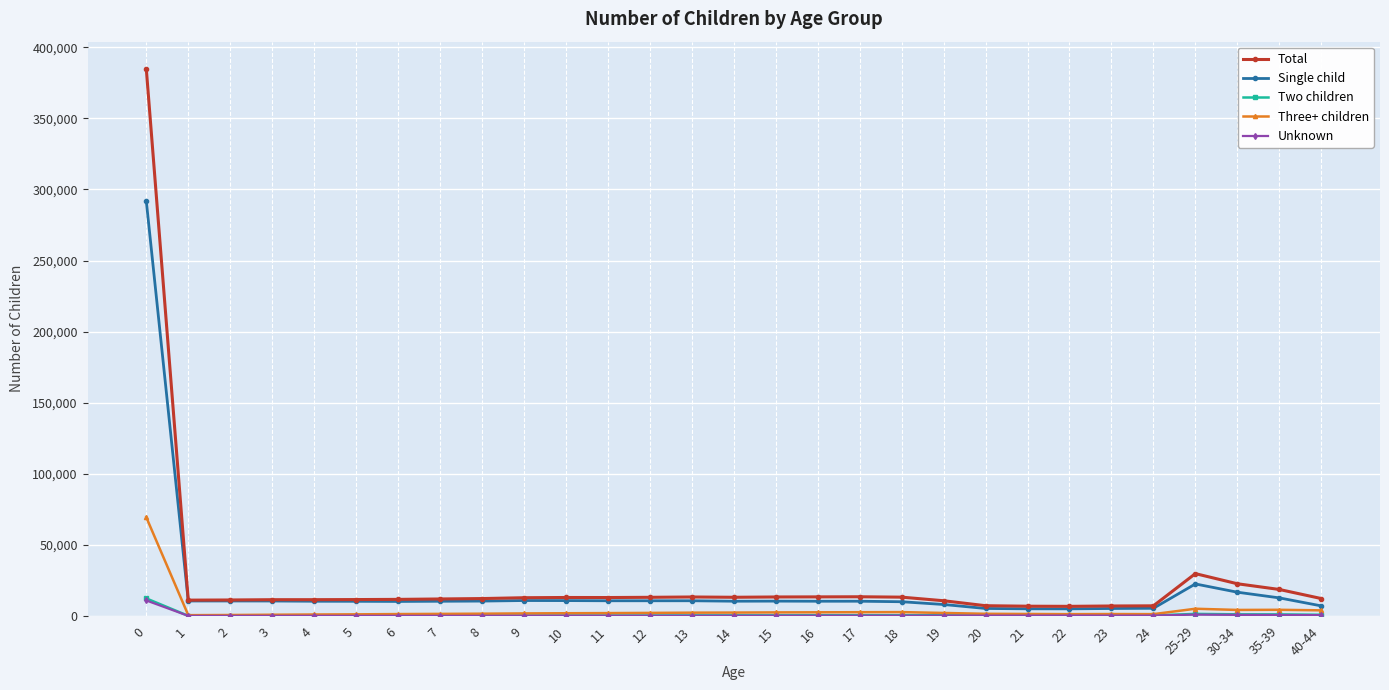

Count the number of data series in this chart.

5